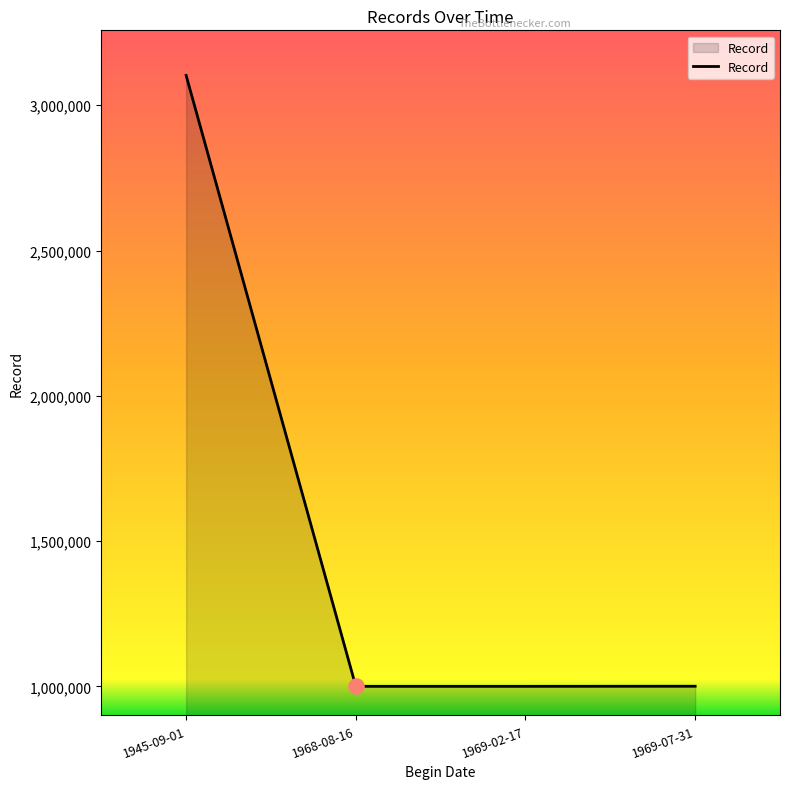

What is the change in value from 1968-08-16 to 1969-07-31?

+320